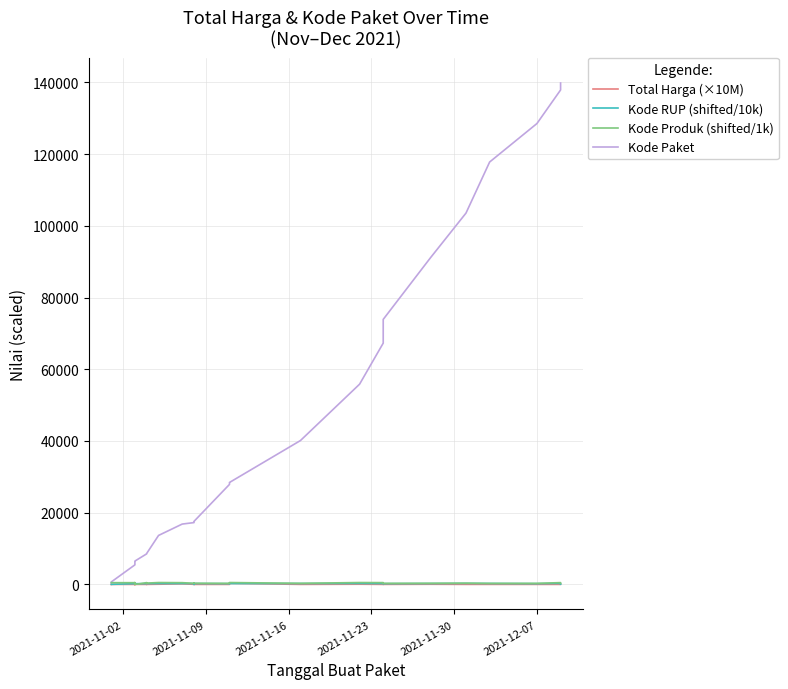

What are all the series names shown in the legend?

Total Harga (×10M), Kode RUP (shifted/10k), Kode Produk (shifted/1k), Kode Paket